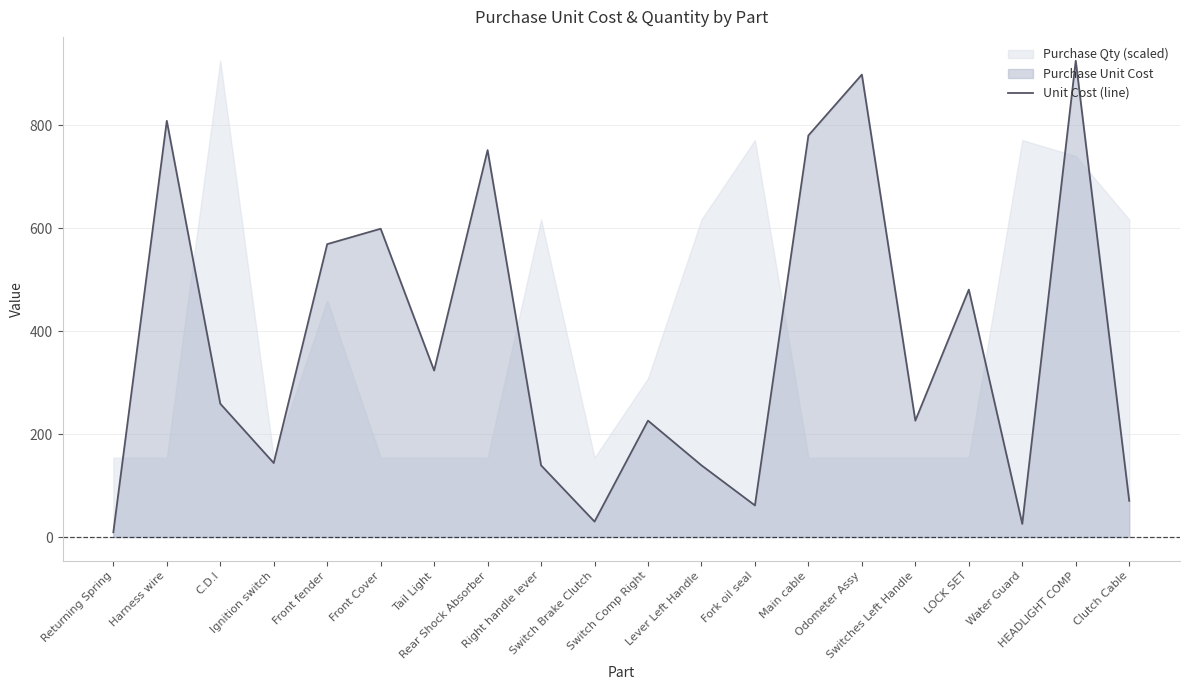

What is the approximate value at Clutch Cable?

70.4